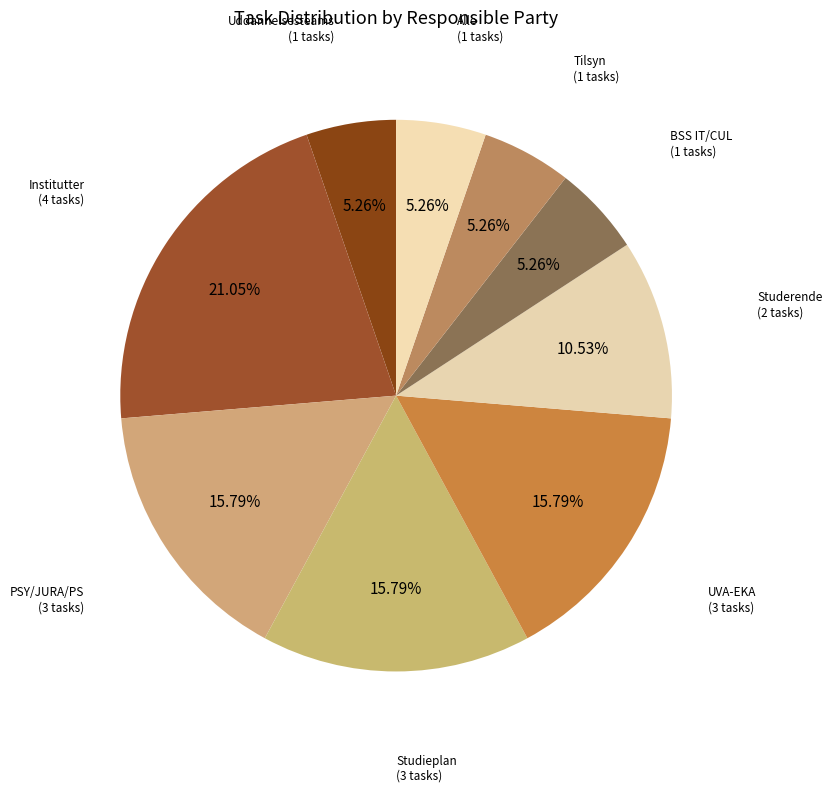

Which slice is the smallest?

Uddannelsesteams